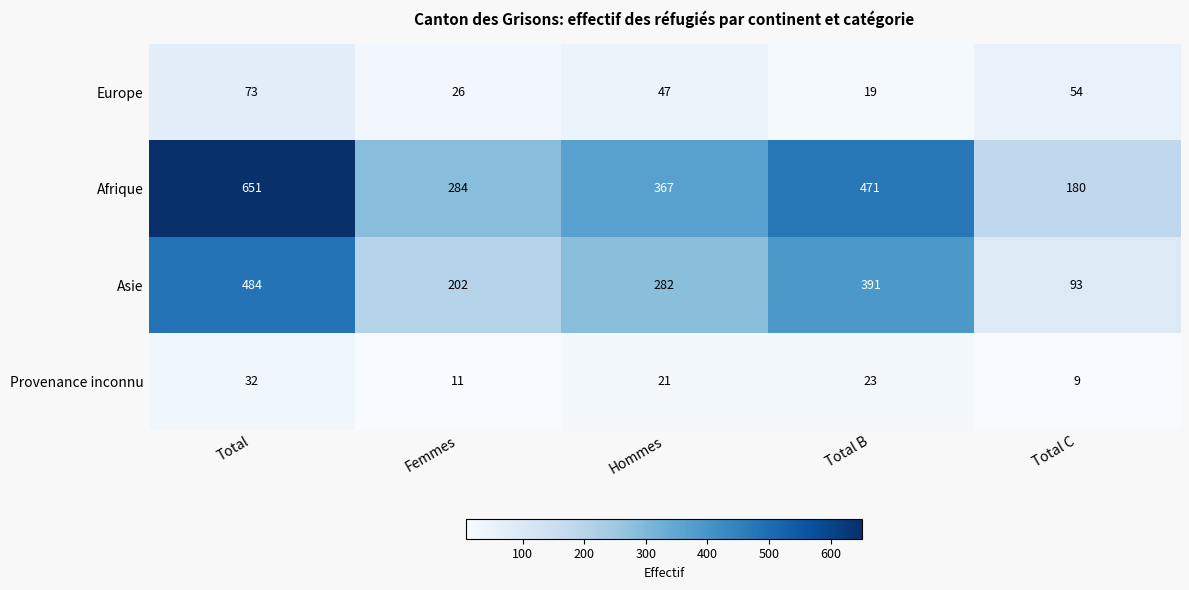

What is the spread (max minus min) of values at Total C?

171